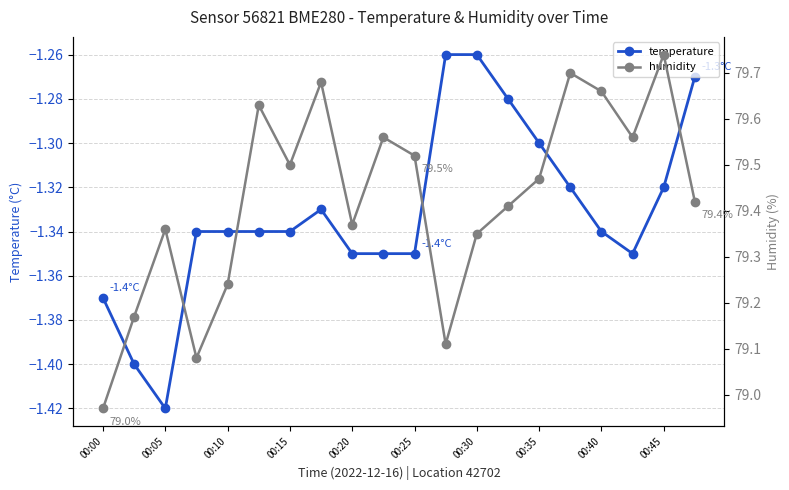

Which series has the widest spread of values?

humidity